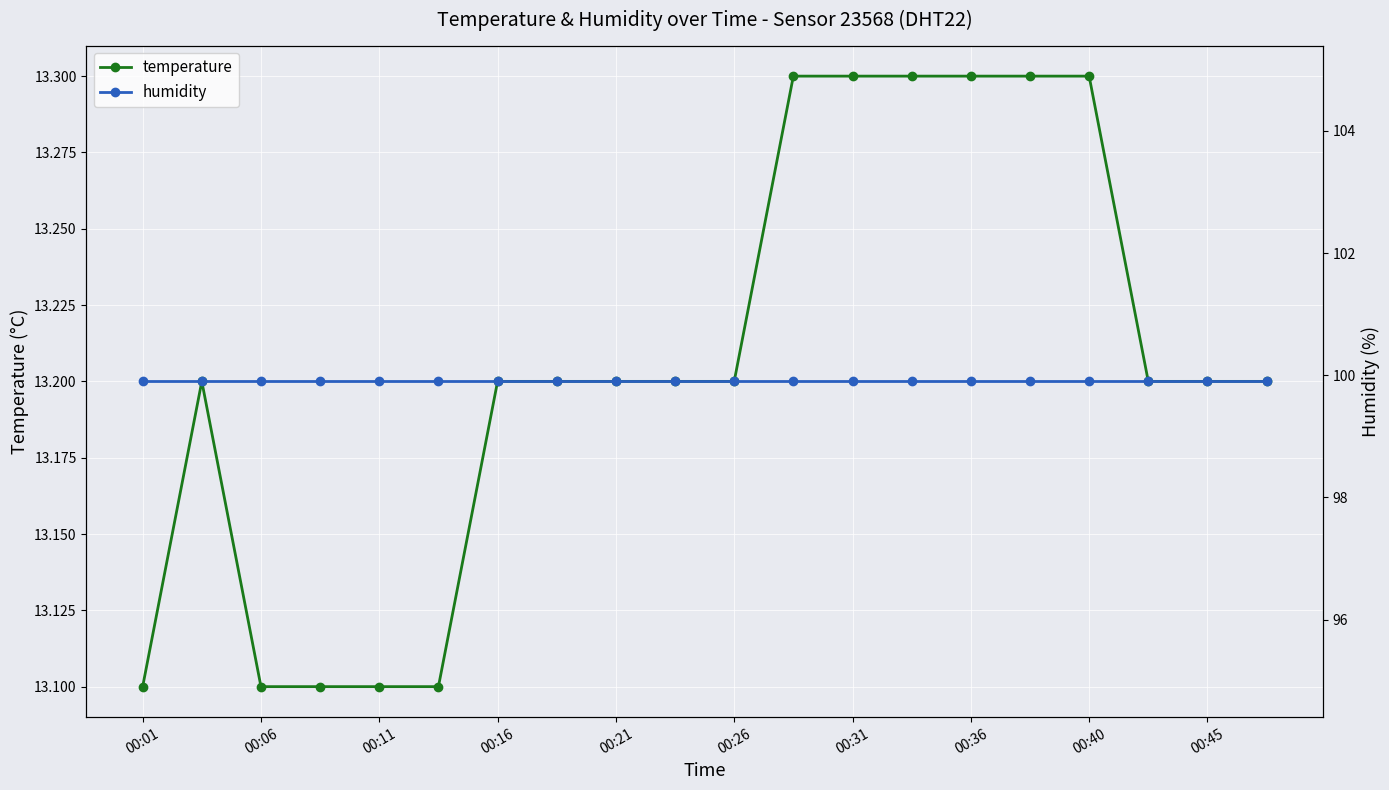

What value does the humidity series have at 11?

99.9